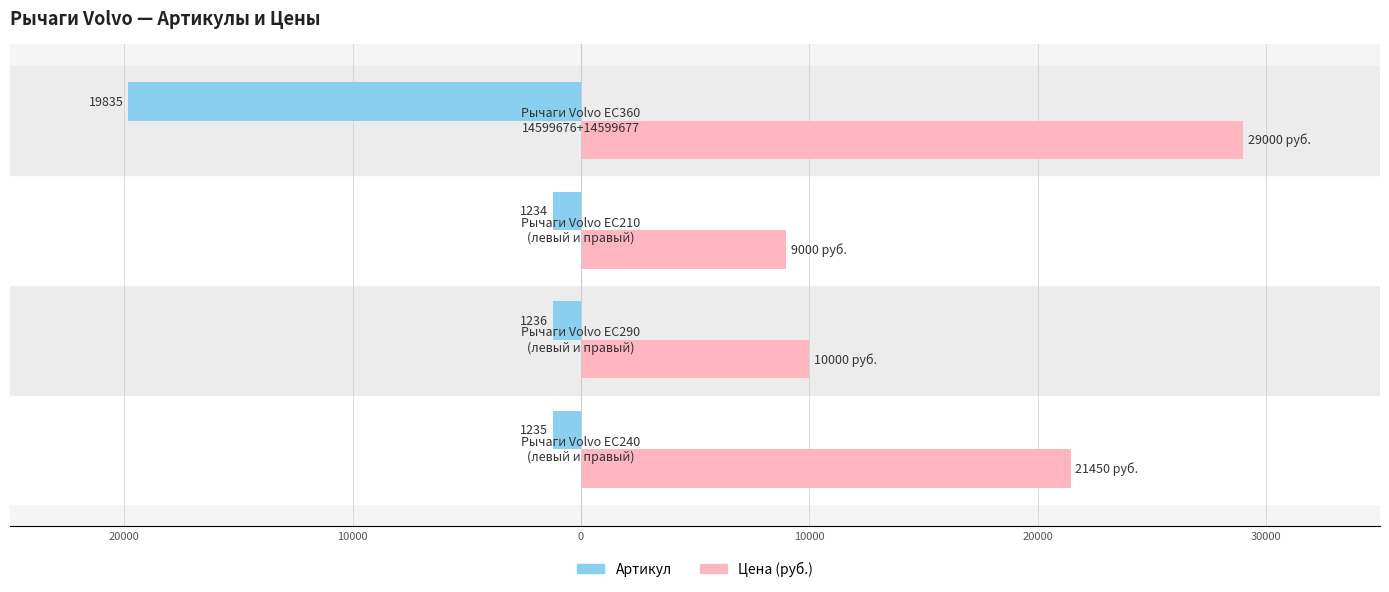

Which series has the widest spread of values?

Цена (руб.)